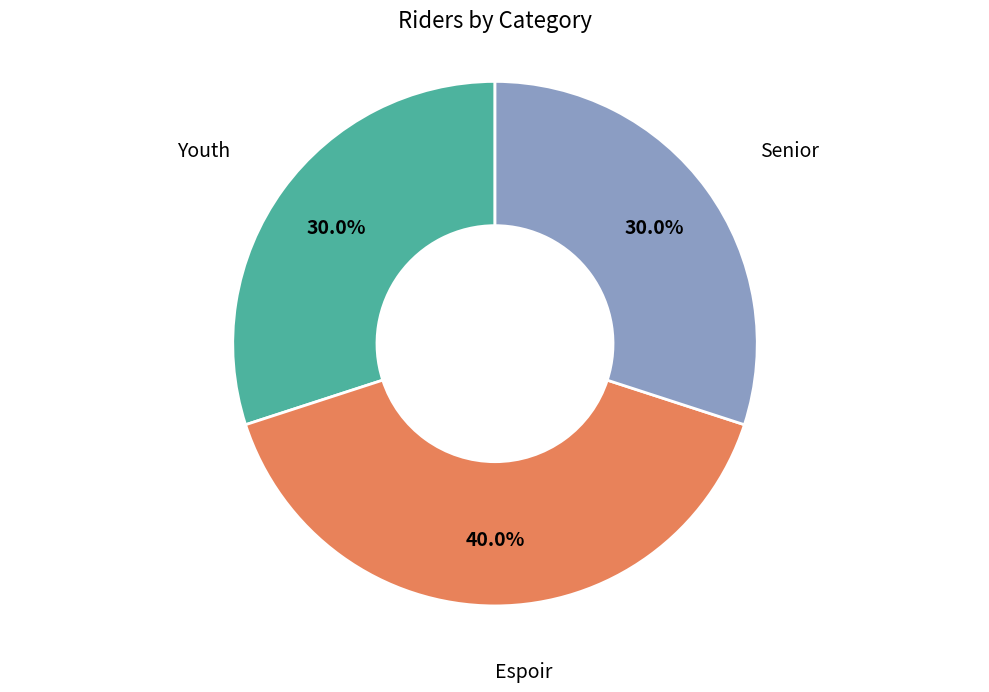

Does any single category account for the majority?

No